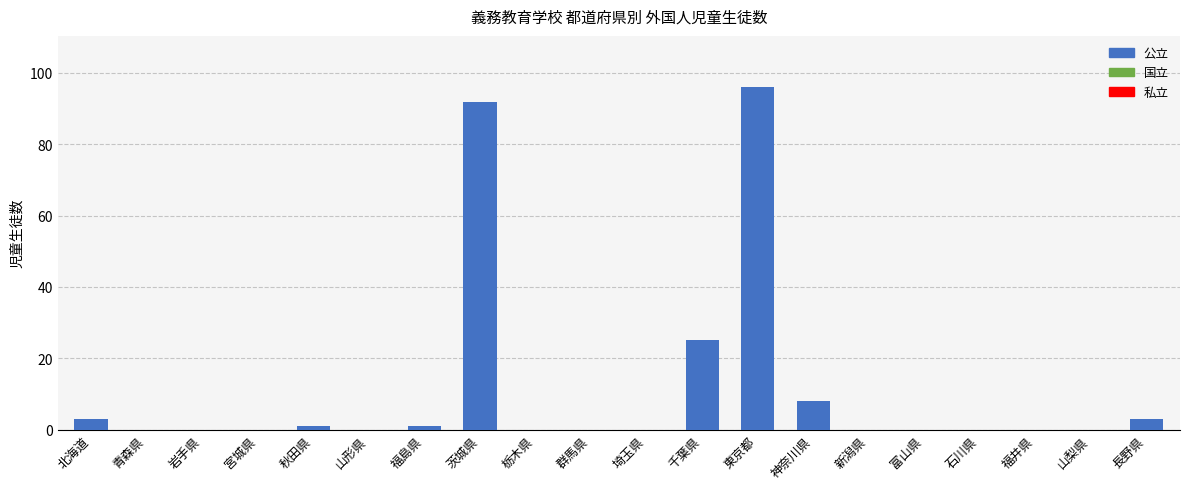

How many data points does each series have?

20